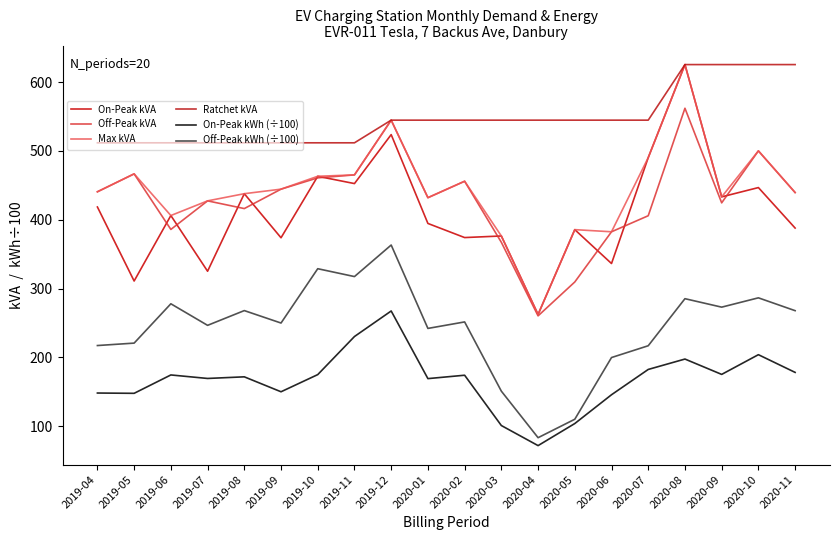

Which label corresponds to the largest value in the chart?

2020-08